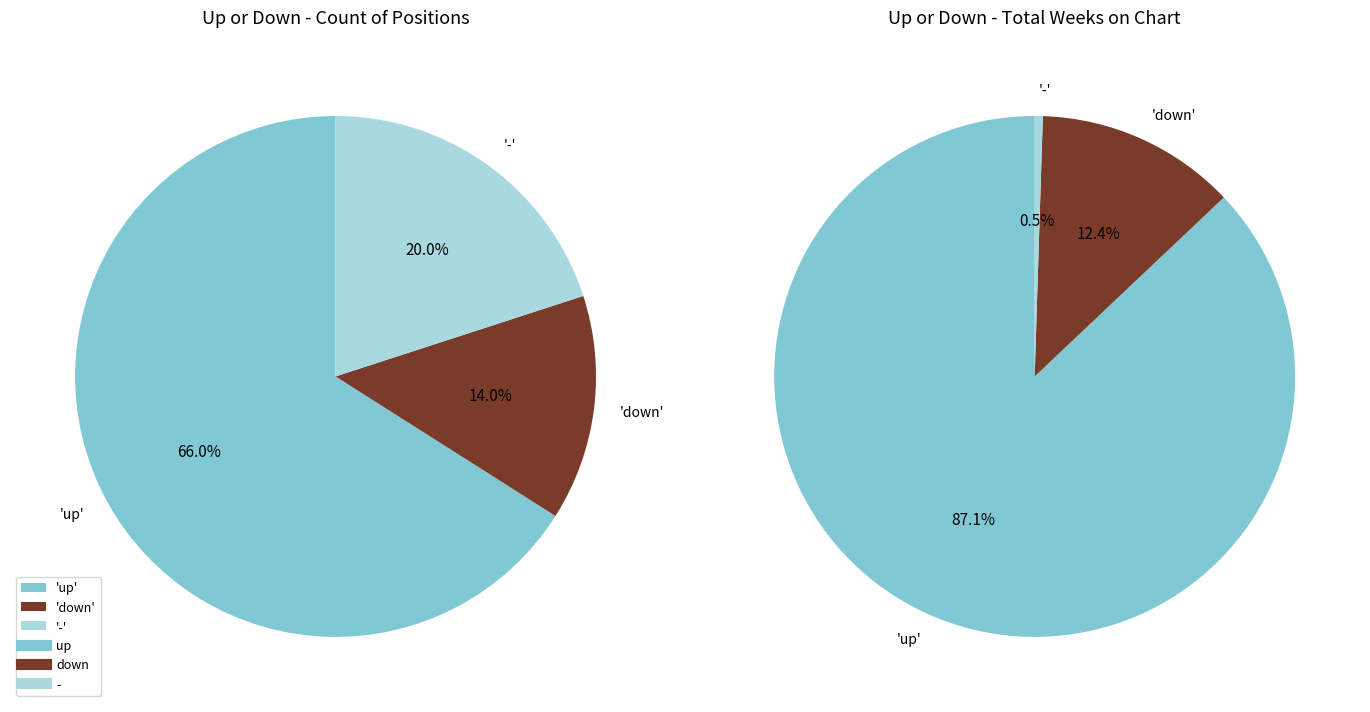

Between up and down, which is larger?

up